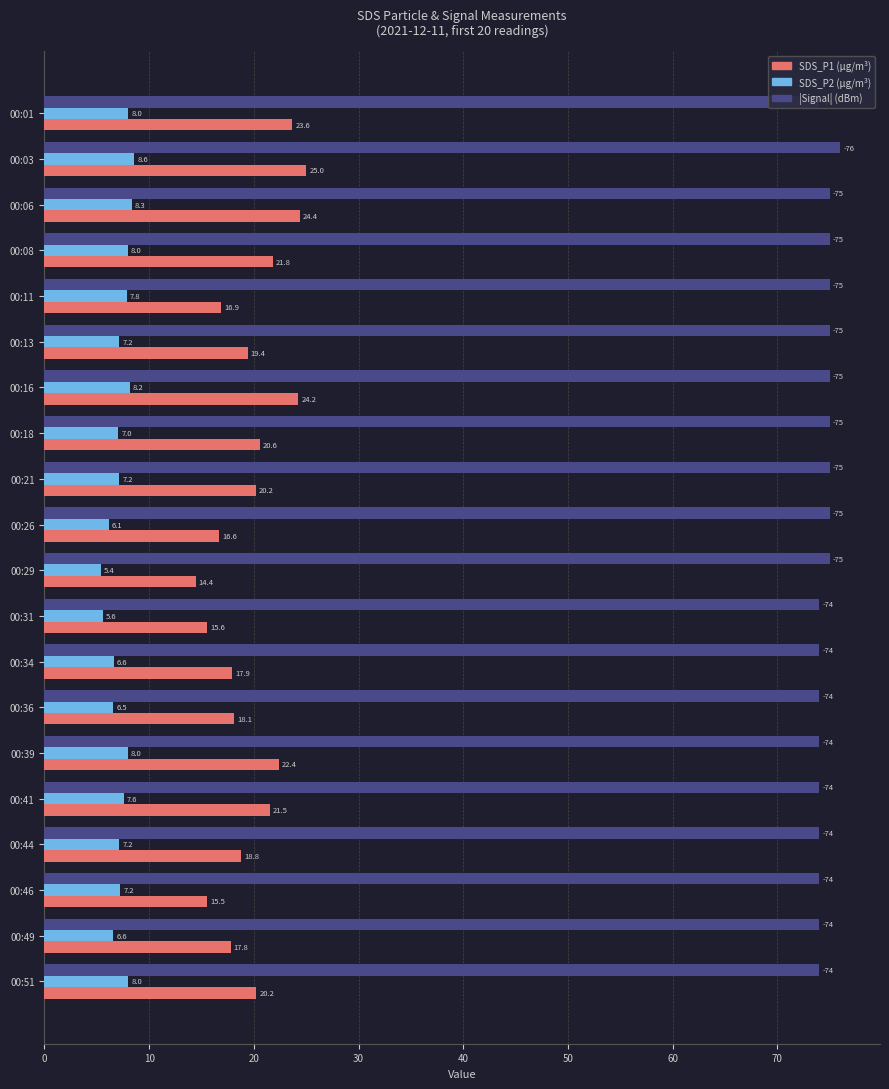

How many bars are there in total?

60